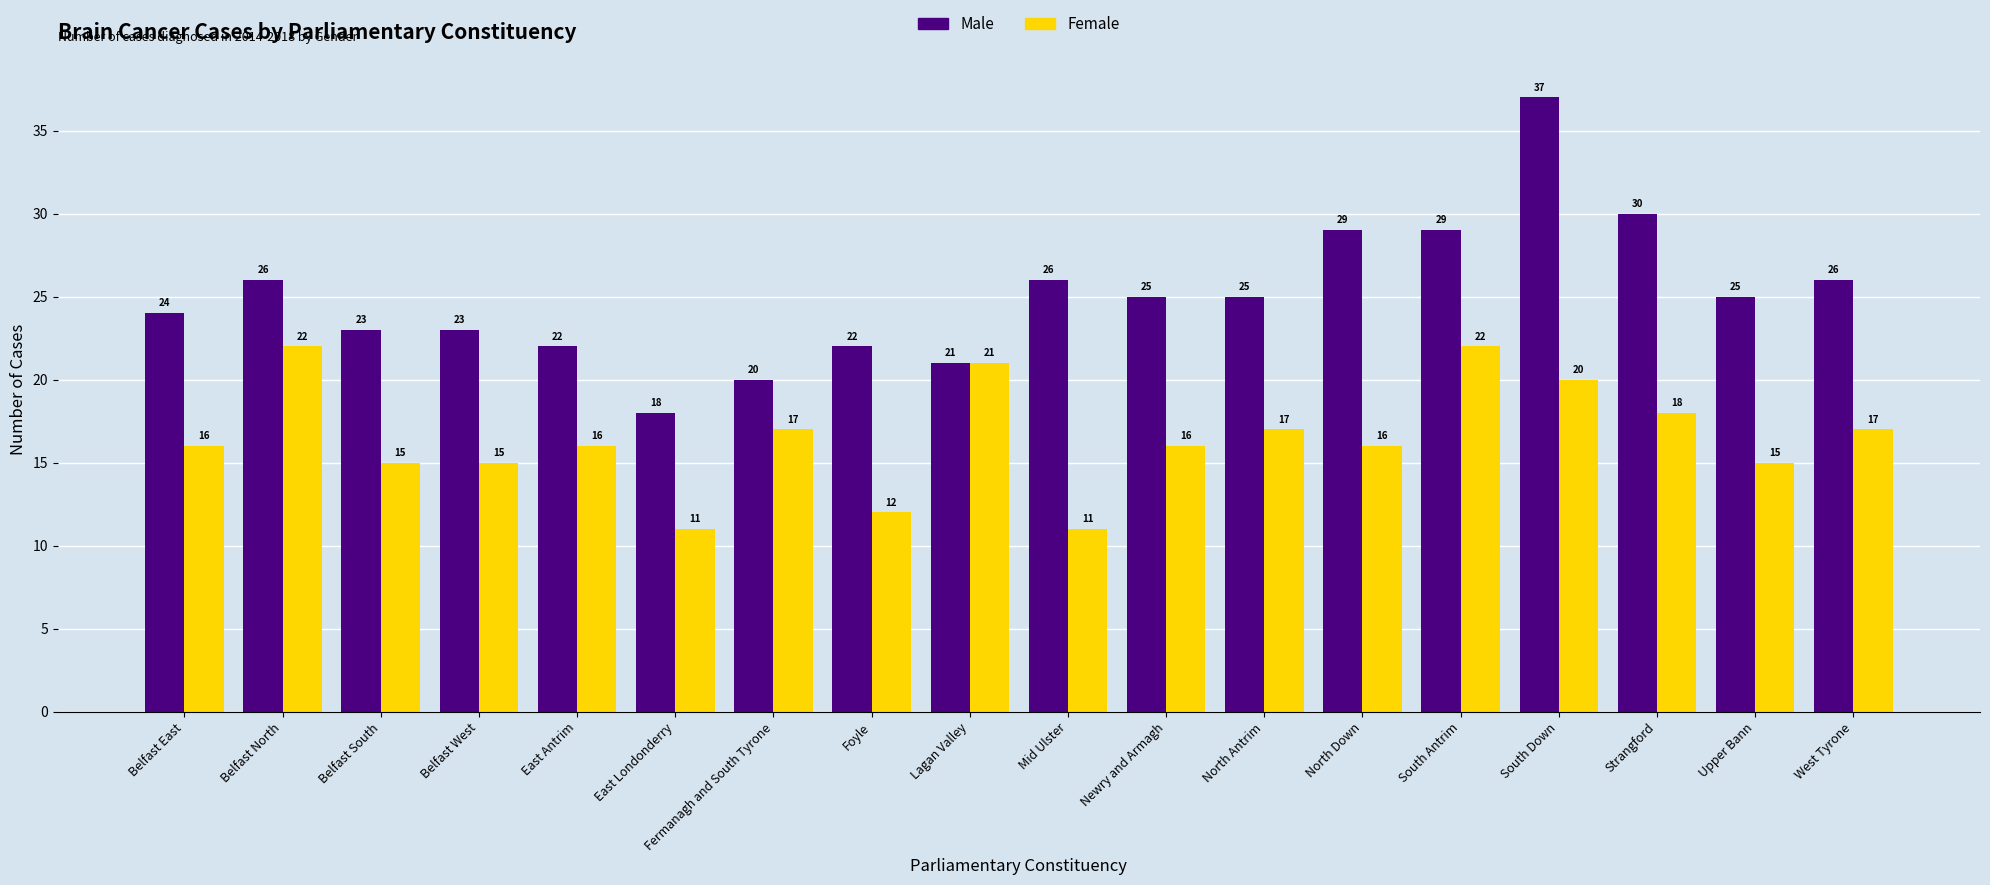

What is the difference between the maximum and second lowest values in the Female series?

11